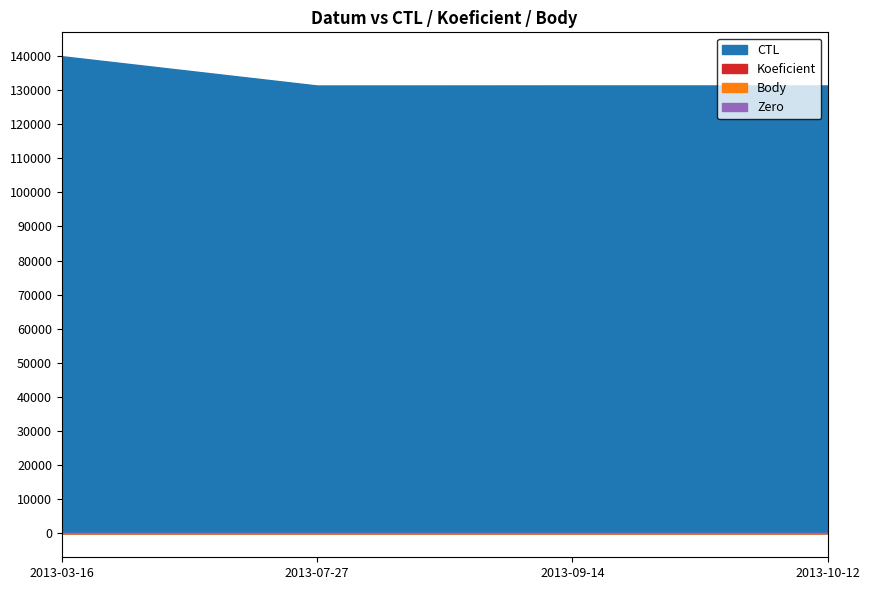

What is the total value across all series at 2013-10-12?

131341